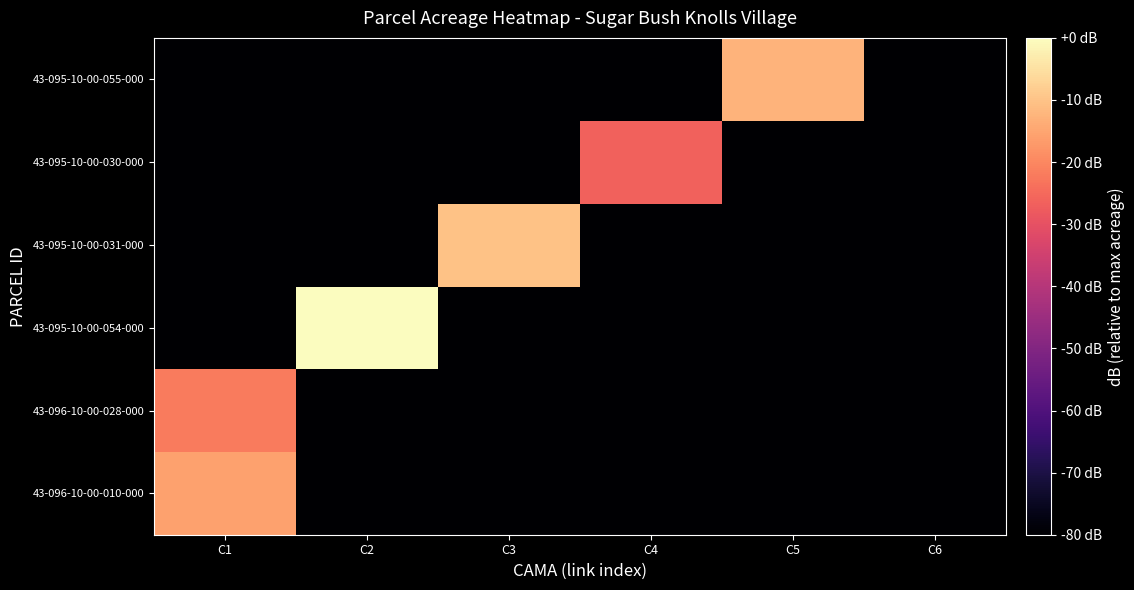

Which label corresponds to the smallest value in the chart?

C2